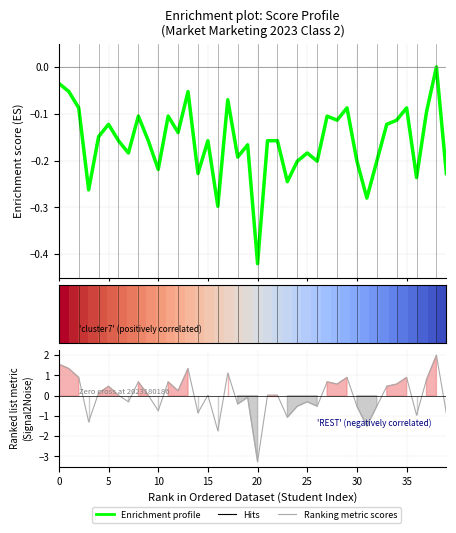

At which category does the chart reach its minimum across all series?

20